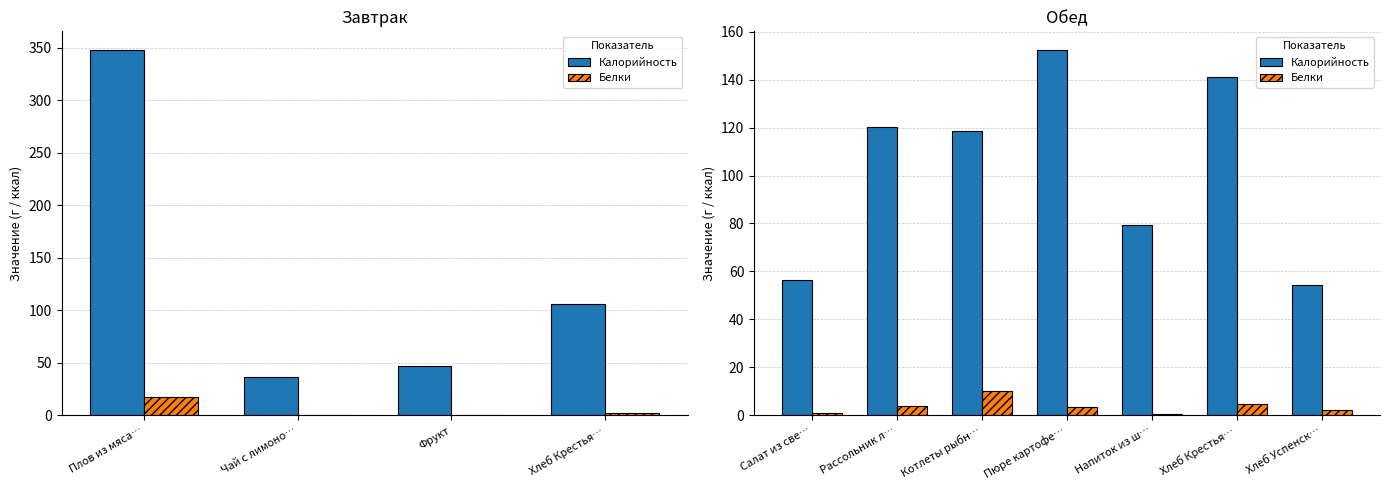

Is it true that Белки equals 0.7 at Хлеб Успенск…?

False